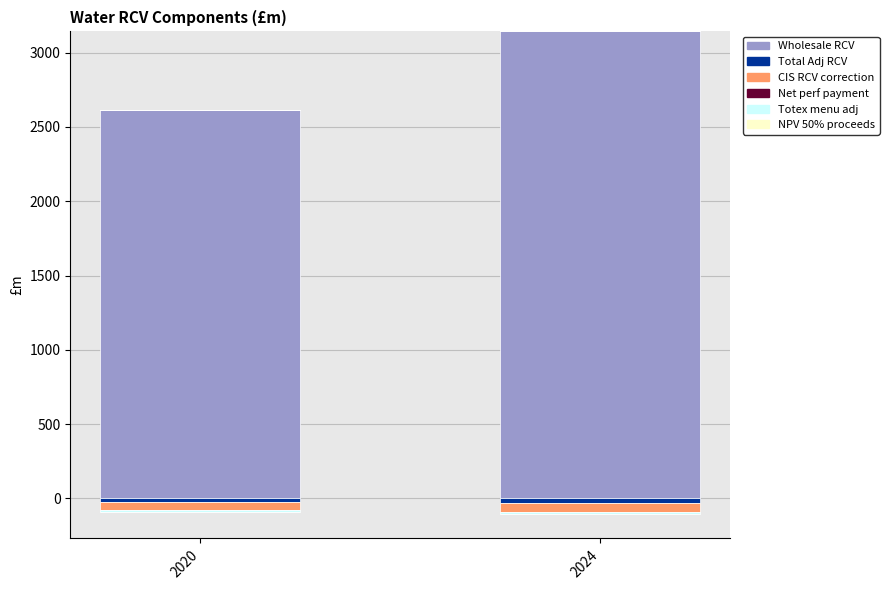

Count the number of categories in the chart.

2